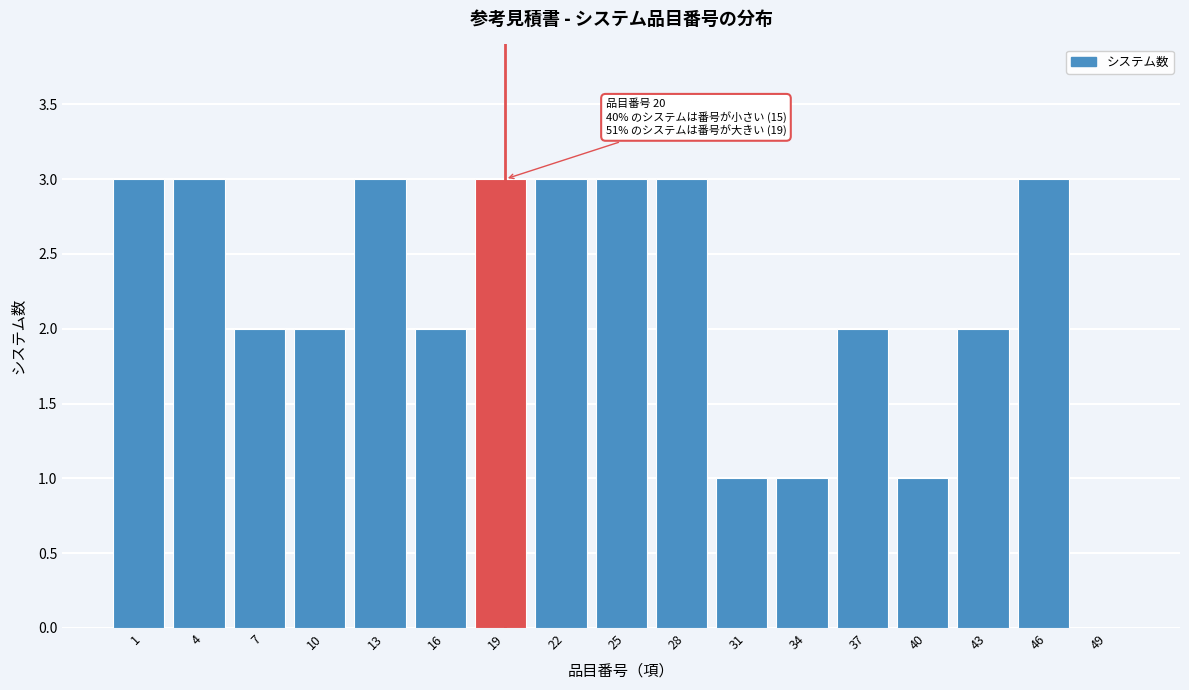

Reading left to right, transcribe all the data shown in this chart.

1=3	4=3	7=2	10=2	13=3	16=2	19=3	22=3	25=3	28=3	31=1	34=1	37=2	40=1	43=2	46=3	49=0